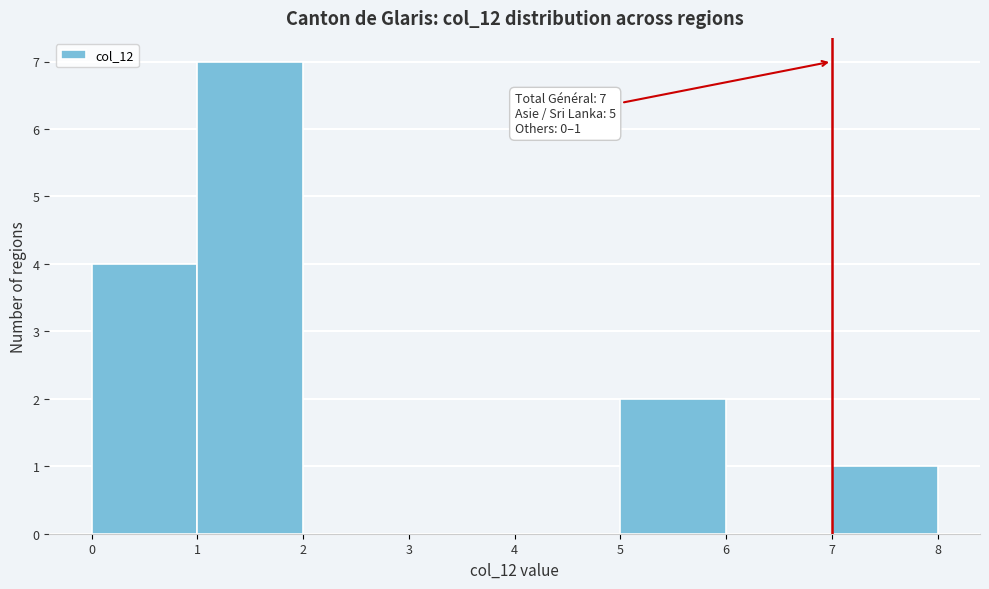

Over which range of the x-axis is the bar tallest?

1 to 2